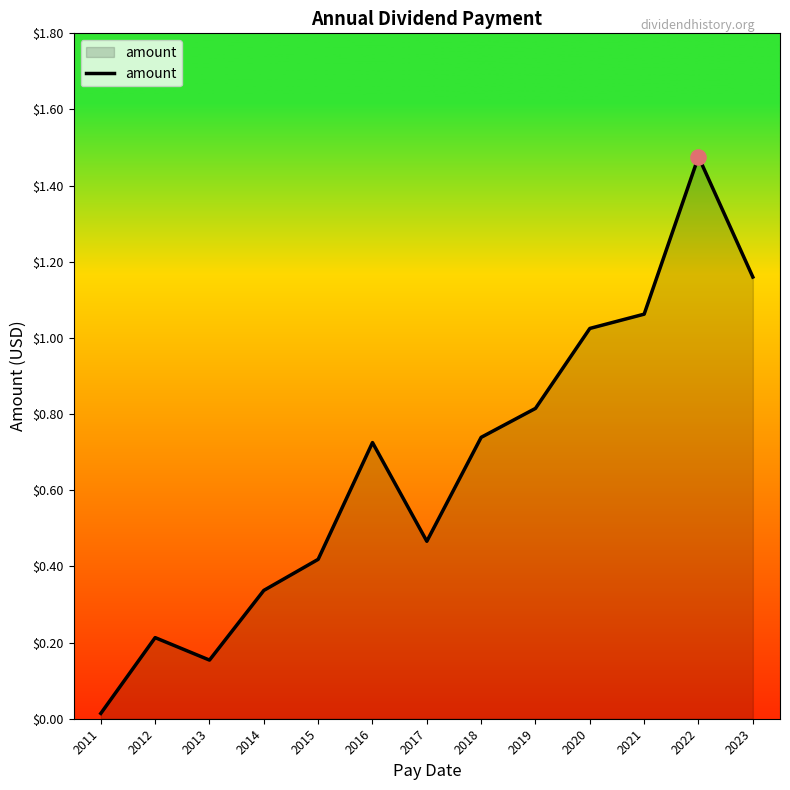

Between 2011 and 2020, which is larger?

2020